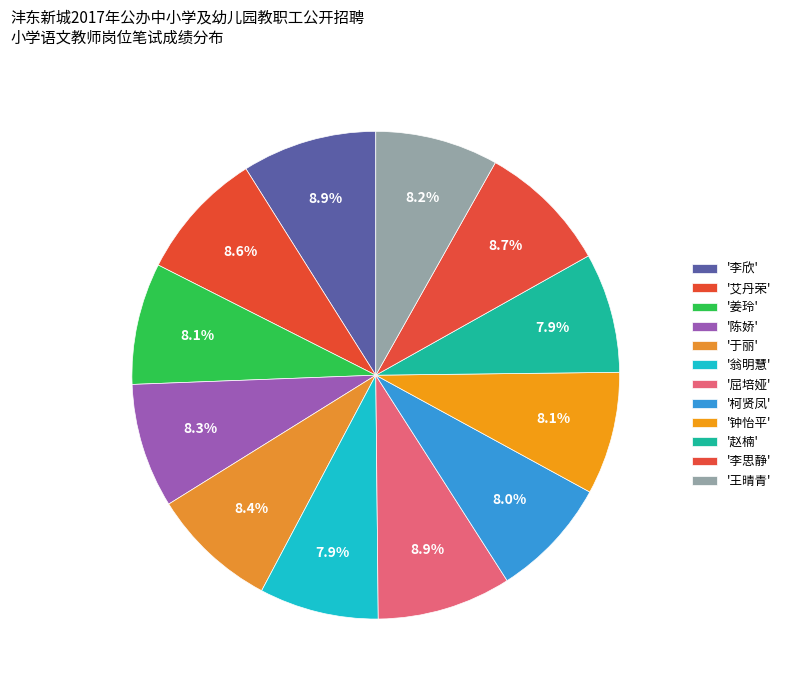

What is the largest slice in the pie chart?

李欣